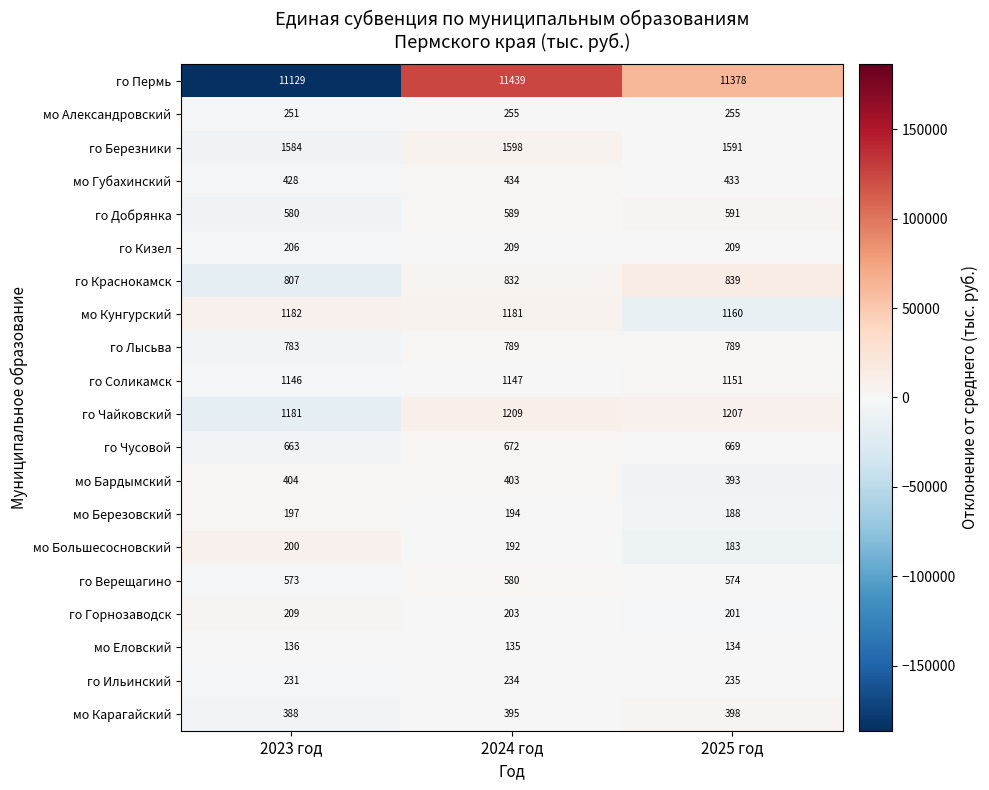

What is the sum of all мо Александровский values?

761